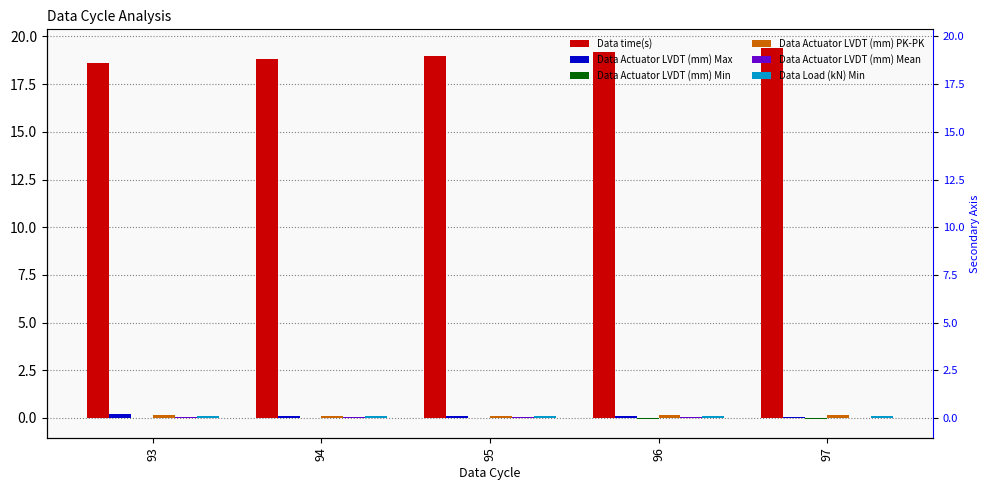

How many Data Actuator LVDT (mm) PK-PK values are between 0 and 1?

5